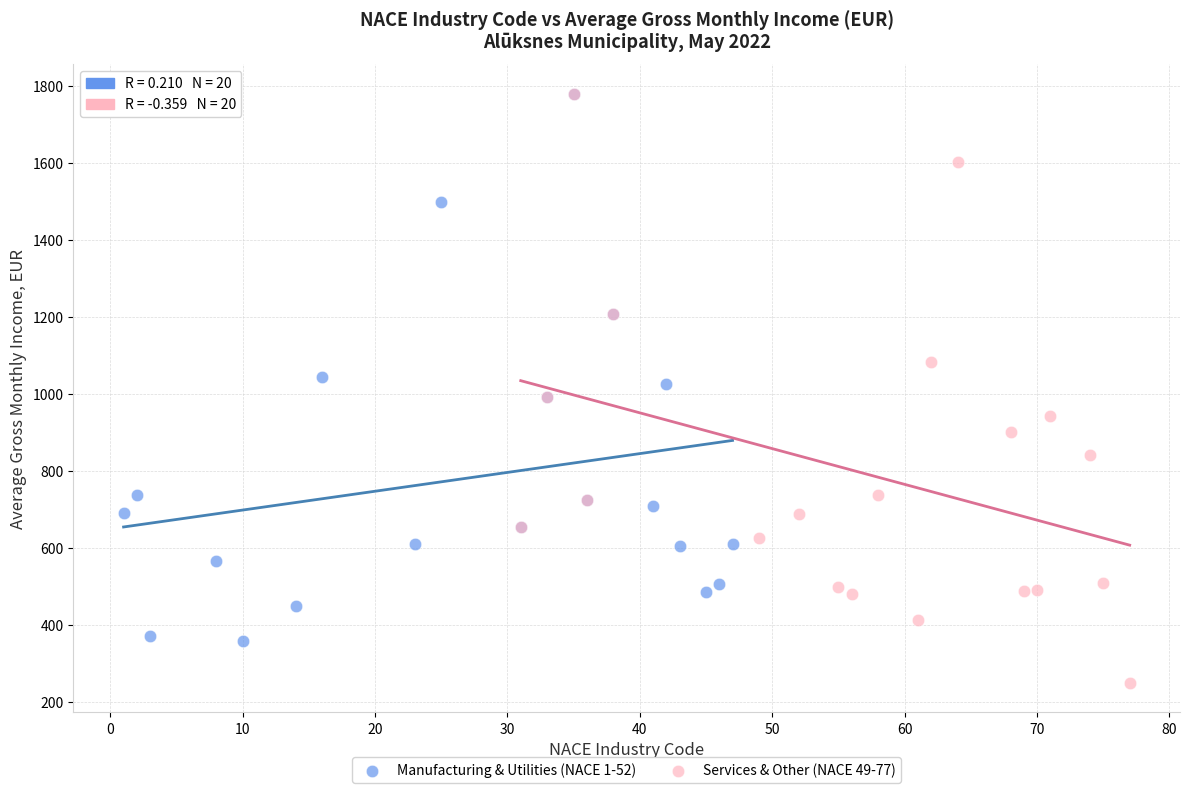

Which series contains the lowest Y value?

Services & Other (NACE 49-77)